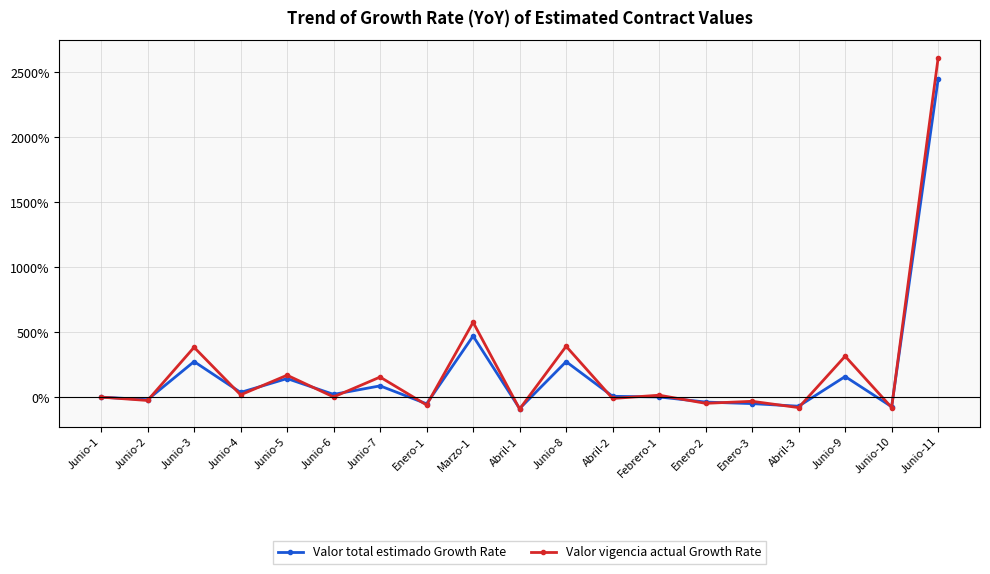

Does the chart have visible grid lines?

Yes